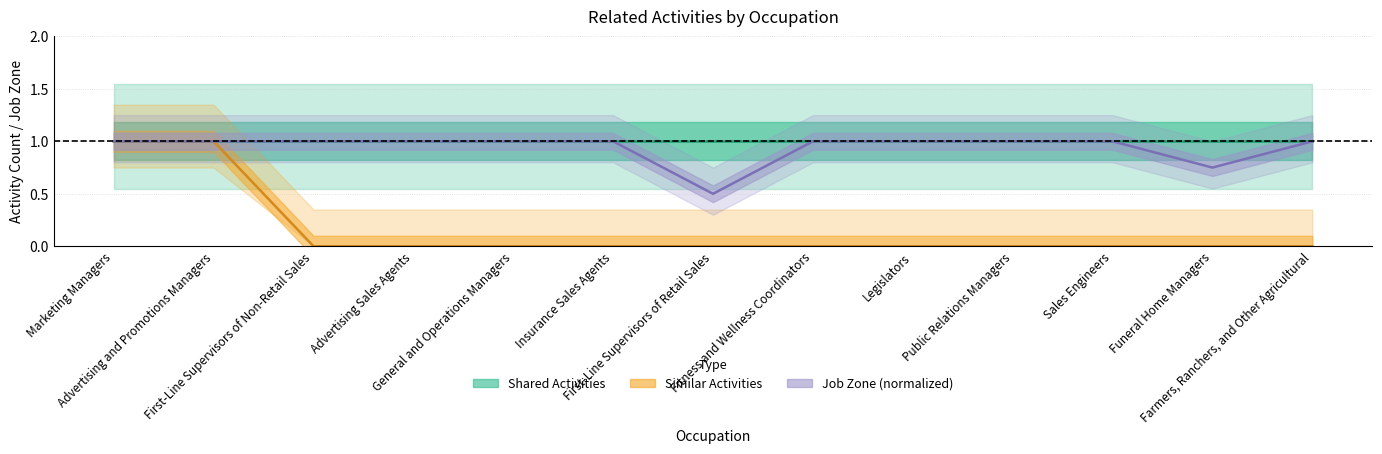

Which series has the widest spread of values?

Similar Activities